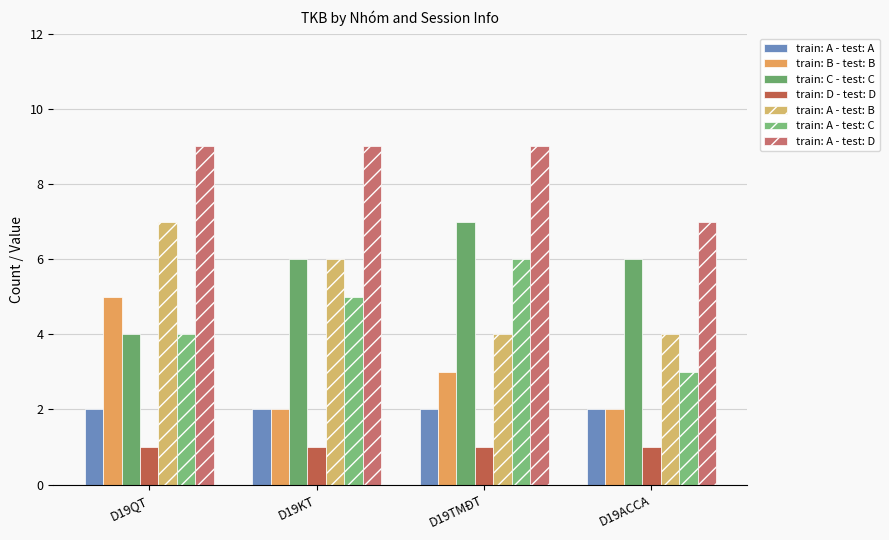

Where does the train: B - test: B series first go above 3?

D19QT